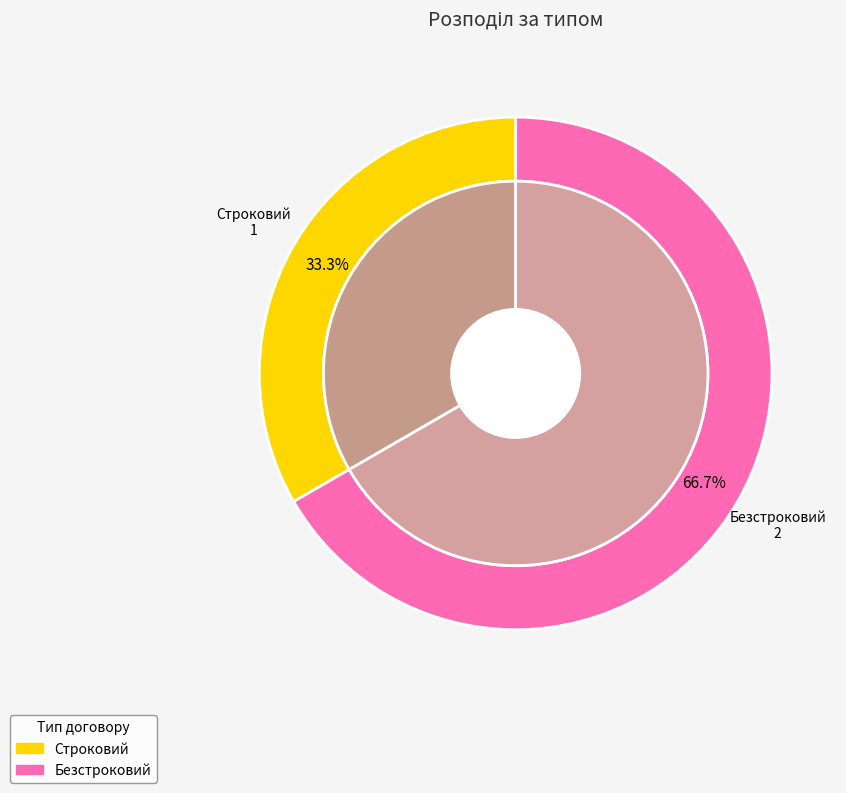

Which slice is the largest?

Безстроковий